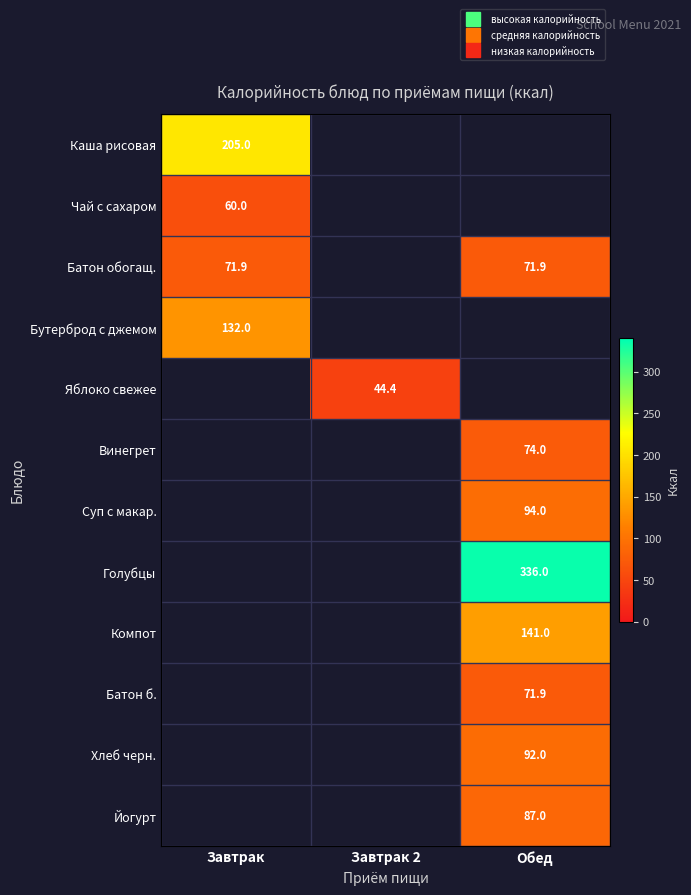

Count the number of categories in the chart.

3